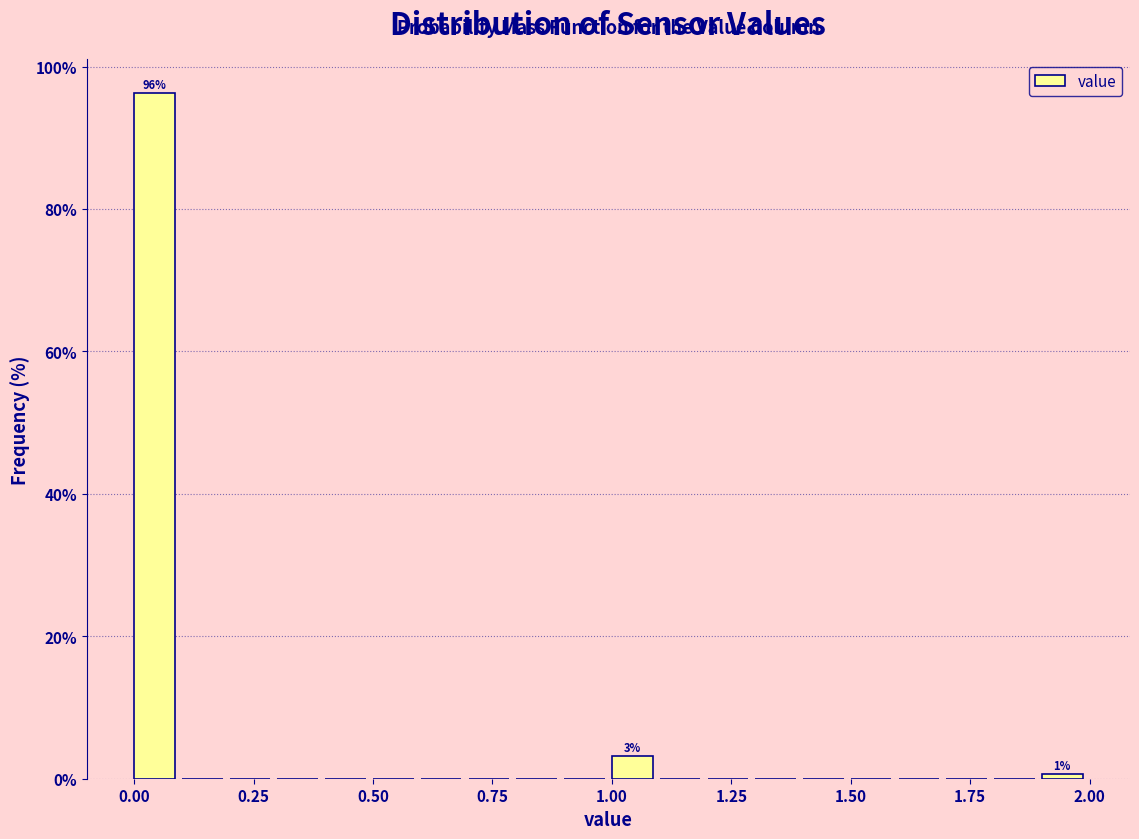

Around what value on the x-axis is the tallest bar? Give the approximate position of its centre, as read against the axis.

0.05